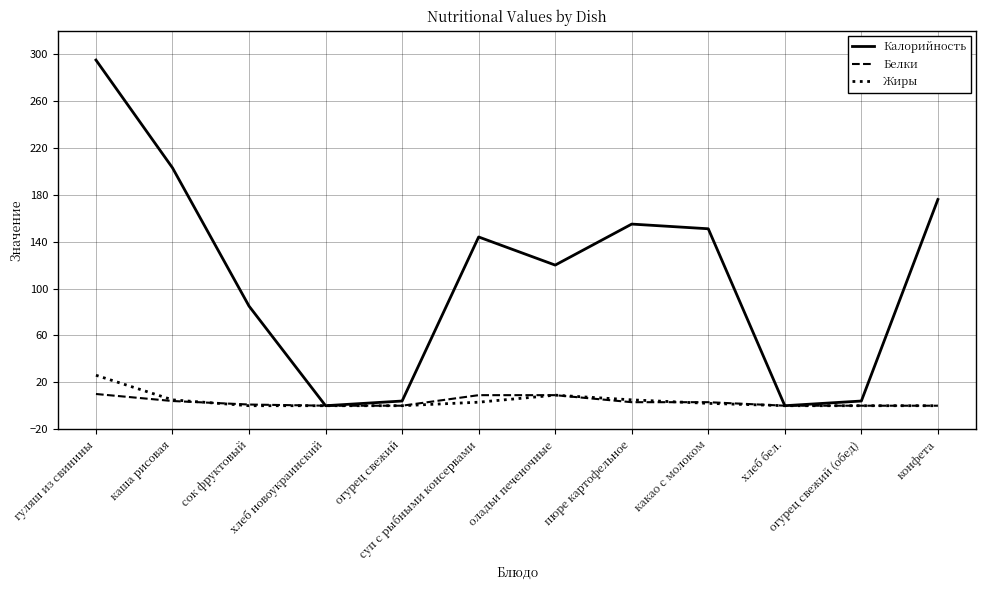

Which label corresponds to the largest value in the chart?

гуляш из свинины